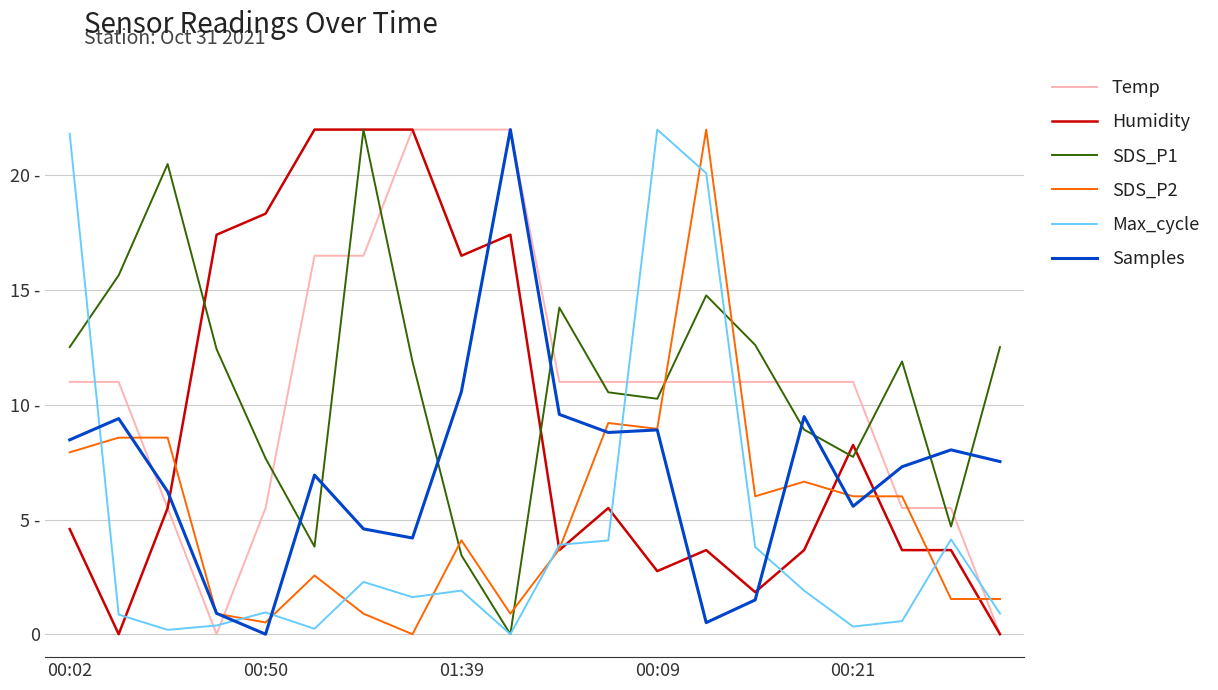

What are all the series names shown in the legend?

Temp, Humidity, SDS_P1, SDS_P2, Max_cycle, Samples